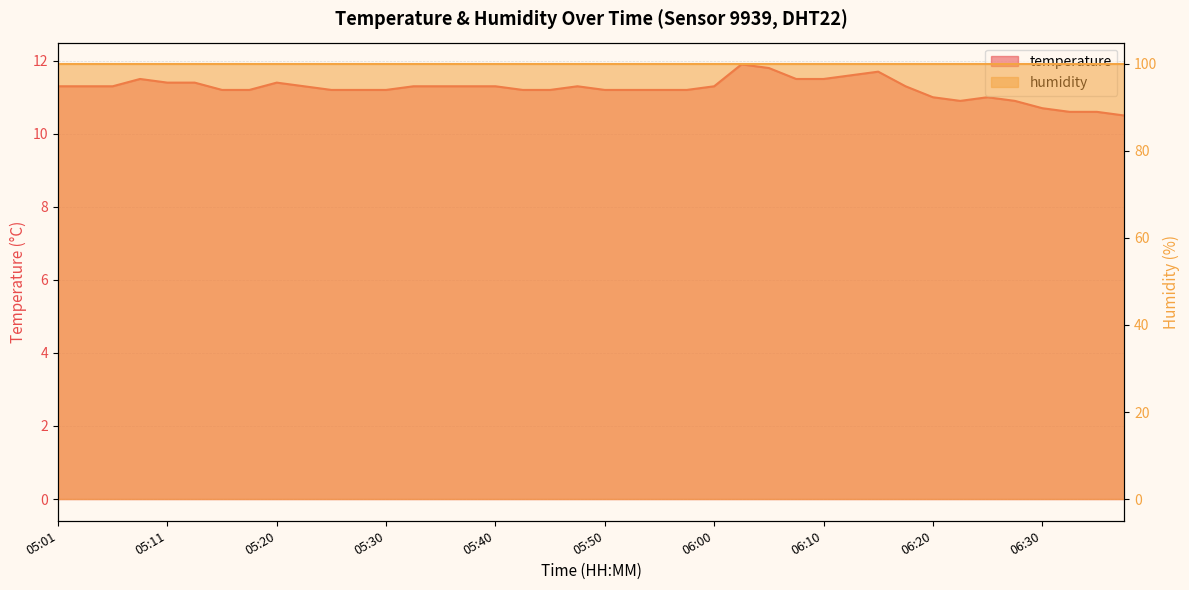

What is the change in value from 05:23 to 05:57?

-0.1